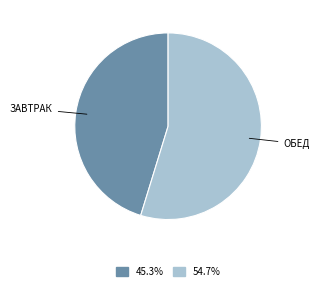

Do ЗАВТРАК and ОБЕД together represent more than half of the pie?

Yes